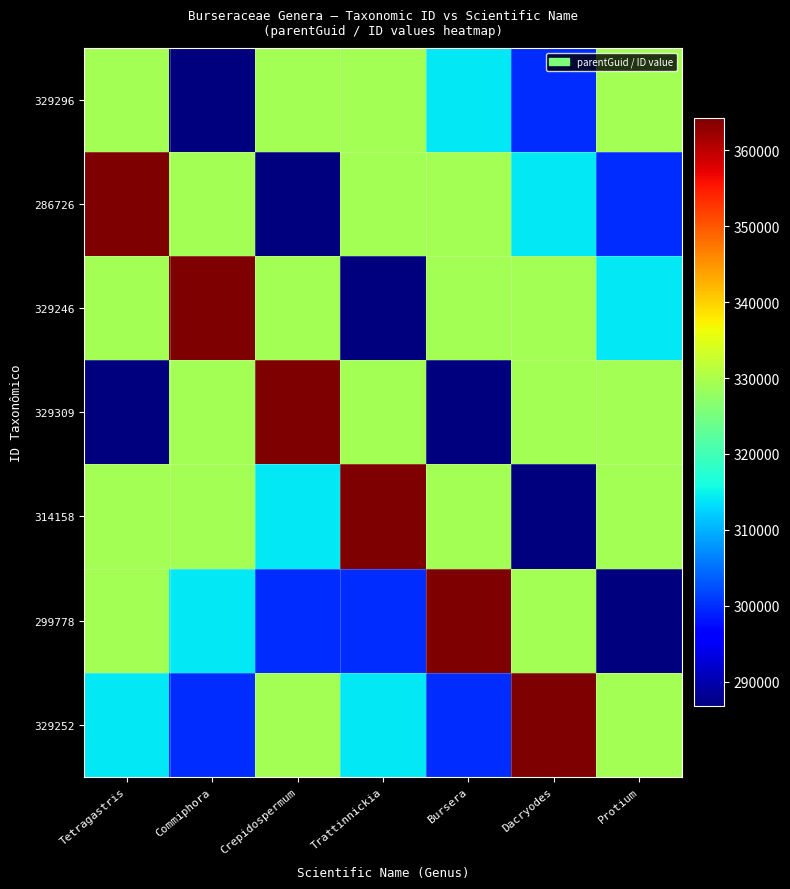

Reading left to right, what are all the values shown in this chart?

329296: Tetragastris=329296	Commiphora=286726	Crepidospermum=329246	Trattinnickia=329309	Bursera=314158	Dacryodes=299778	Protium=329252
286726: Tetragastris=364237	Commiphora=329296	Crepidospermum=286726	Trattinnickia=329246	Bursera=329309	Dacryodes=314158	Protium=299778
329246: Tetragastris=329296	Commiphora=364237	Crepidospermum=329296	Trattinnickia=286726	Bursera=329246	Dacryodes=329309	Protium=314158
329309: Tetragastris=286726	Commiphora=329246	Crepidospermum=364237	Trattinnickia=329296	Bursera=286726	Dacryodes=329246	Protium=329309
314158: Tetragastris=329246	Commiphora=329309	Crepidospermum=314158	Trattinnickia=364237	Bursera=329296	Dacryodes=286726	Protium=329246
299778: Tetragastris=329309	Commiphora=314158	Crepidospermum=299778	Trattinnickia=299778	Bursera=364237	Dacryodes=329296	Protium=286726
329252: Tetragastris=314158	Commiphora=299778	Crepidospermum=329252	Trattinnickia=314158	Bursera=299778	Dacryodes=364237	Protium=329296